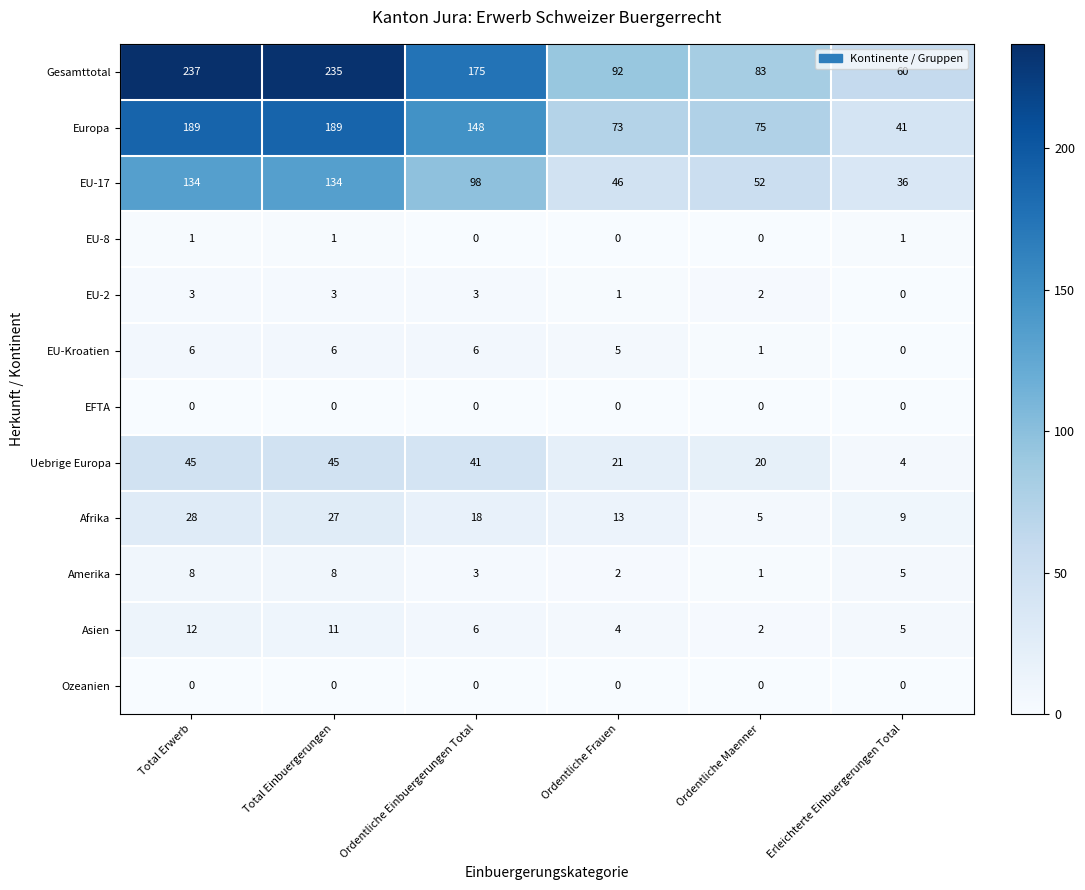

At which category is the sum across all series the highest?

Total Erwerb